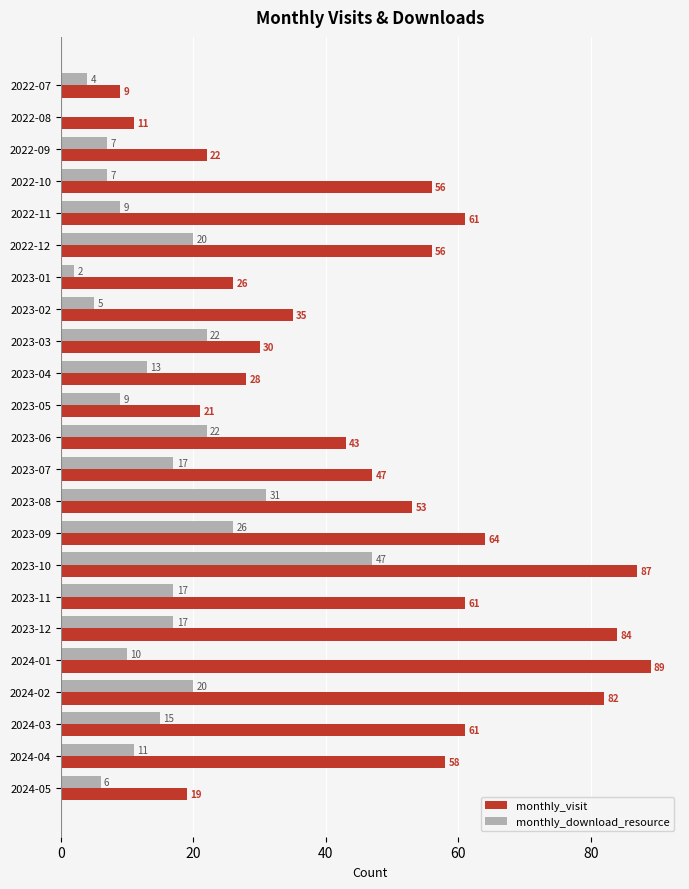

What is the average value of the monthly_visit series?

48